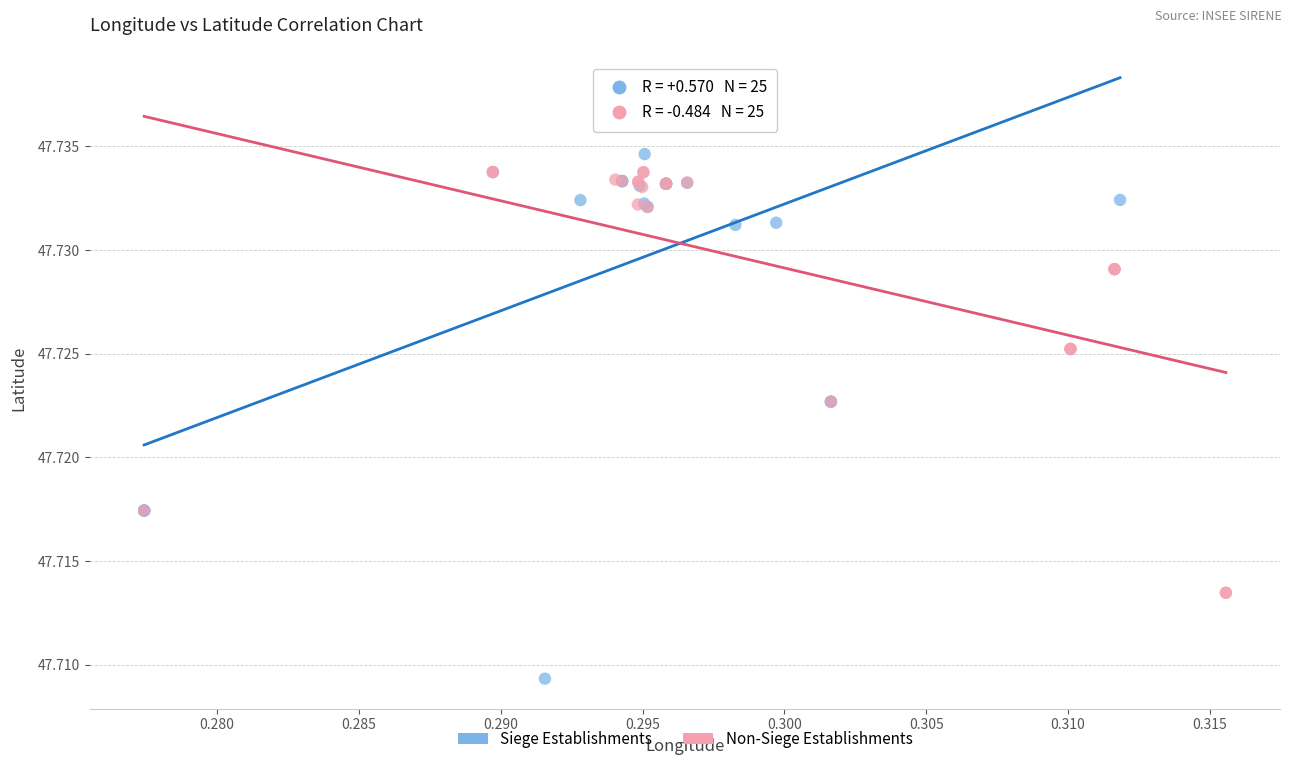

Which series reaches the minimum Y coordinate?

Siege Establishments